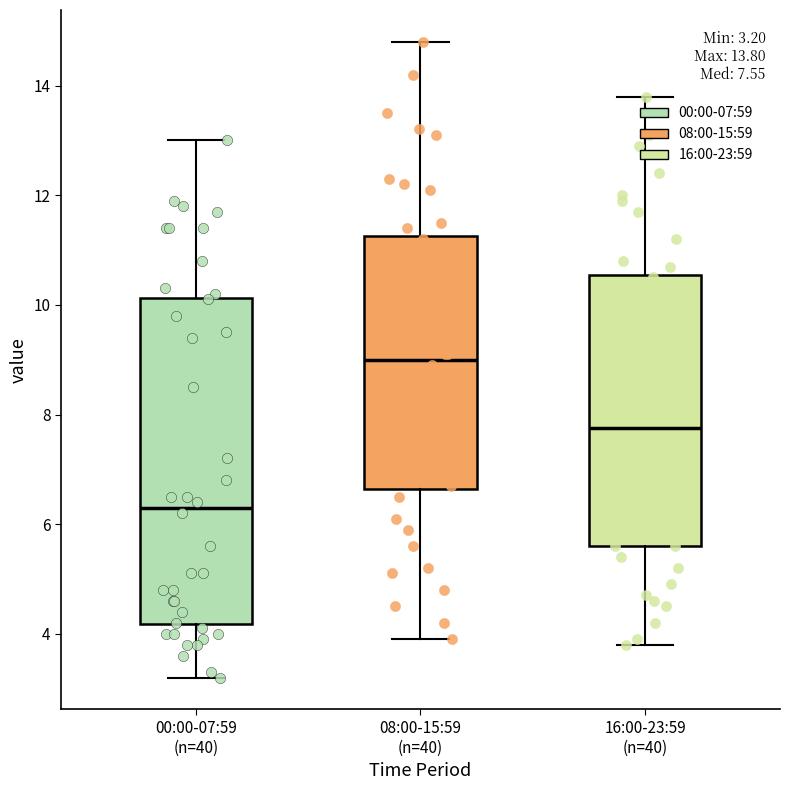

Which box is the tallest, from its lower edge to its upper edge?

00:00-07:59 (n=40)